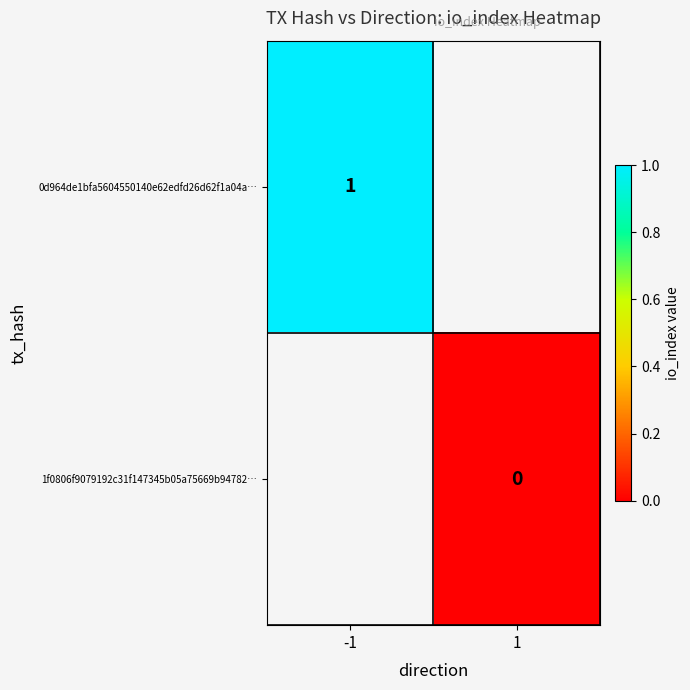

The value of 0d964de1bfa5604550140e62edfd26d62f1a04a… at -1 is 1. True or false?

True